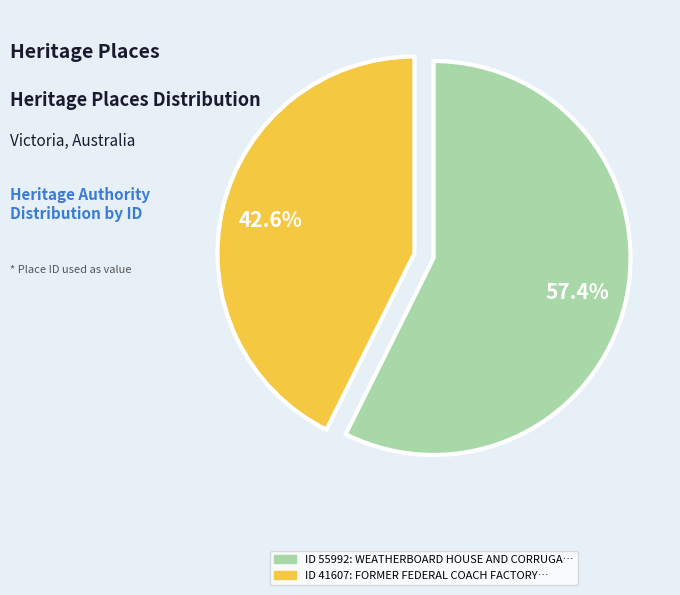

Is there a majority slice in this chart?

Yes